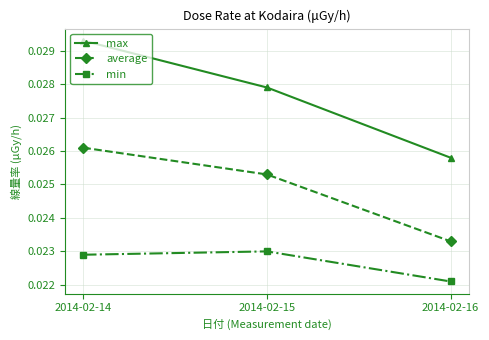

How many data points does each series have?

3